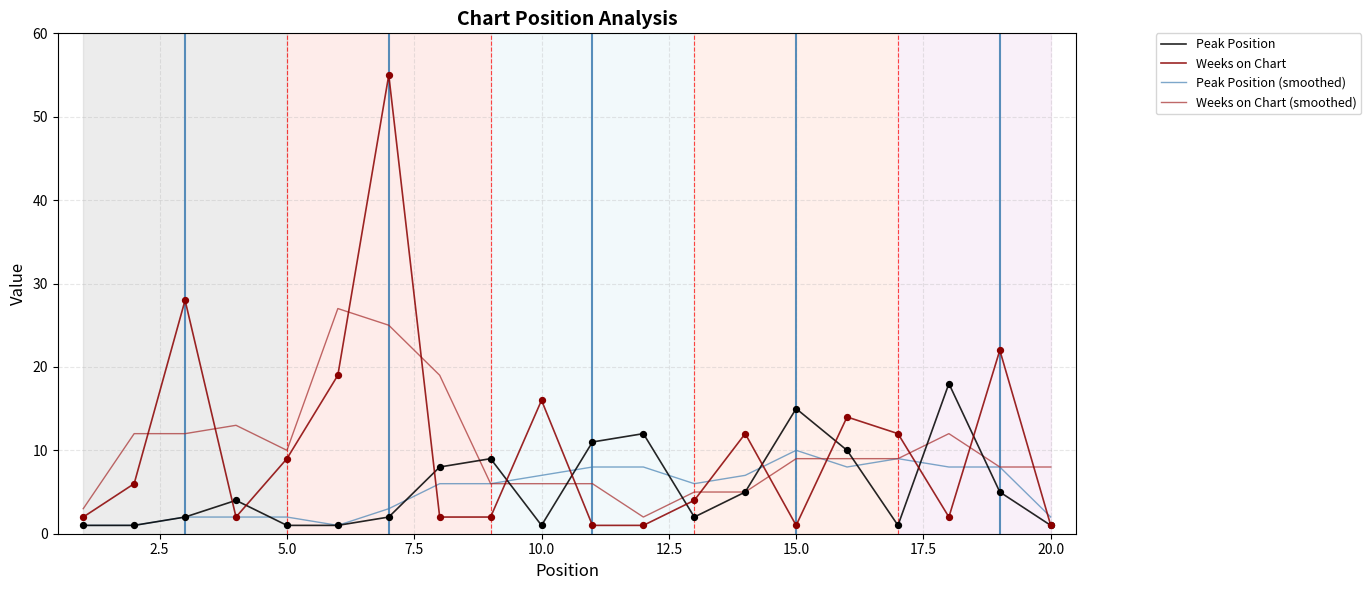

List the series in order of their peak value, highest first.

Weeks on Chart, Weeks on Chart (smoothed), Peak Position, Peak Position (smoothed)